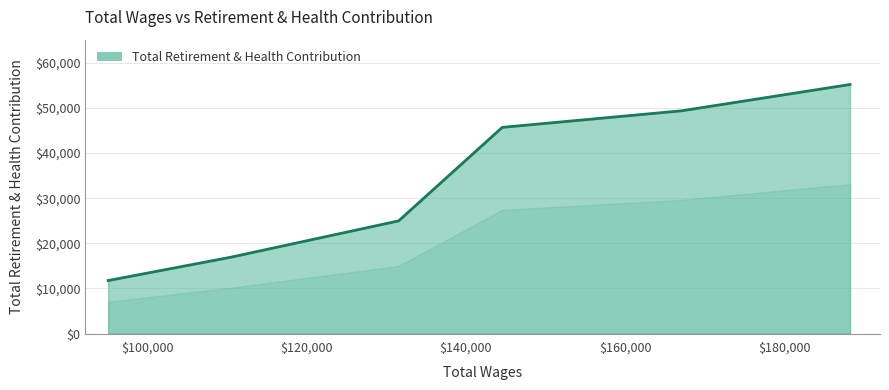

How many values are below 45684?

3